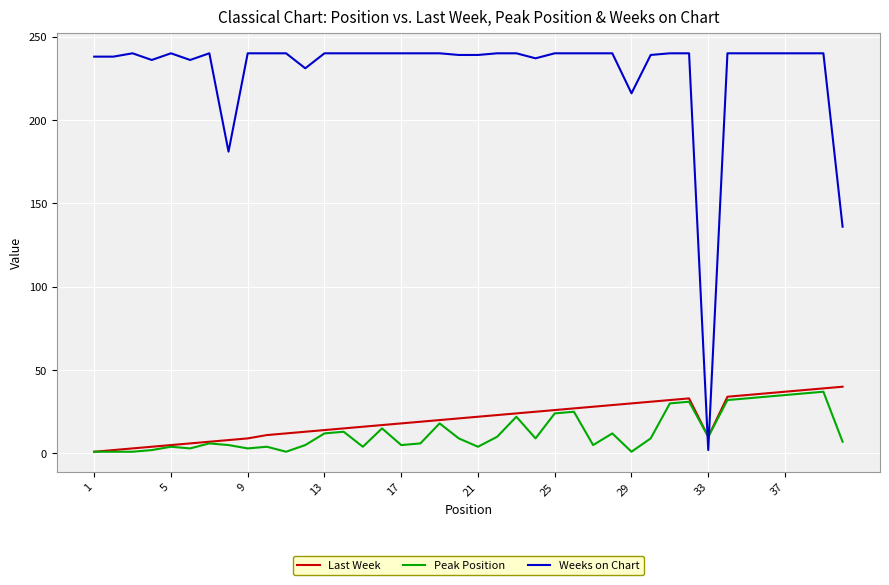

How many values in the Last Week series are below 21?

20